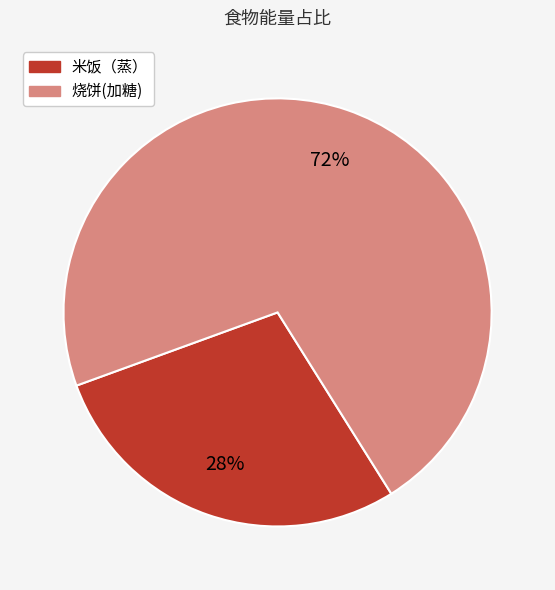

Is it true that 米饭（蒸） is 28% of the pie?

True